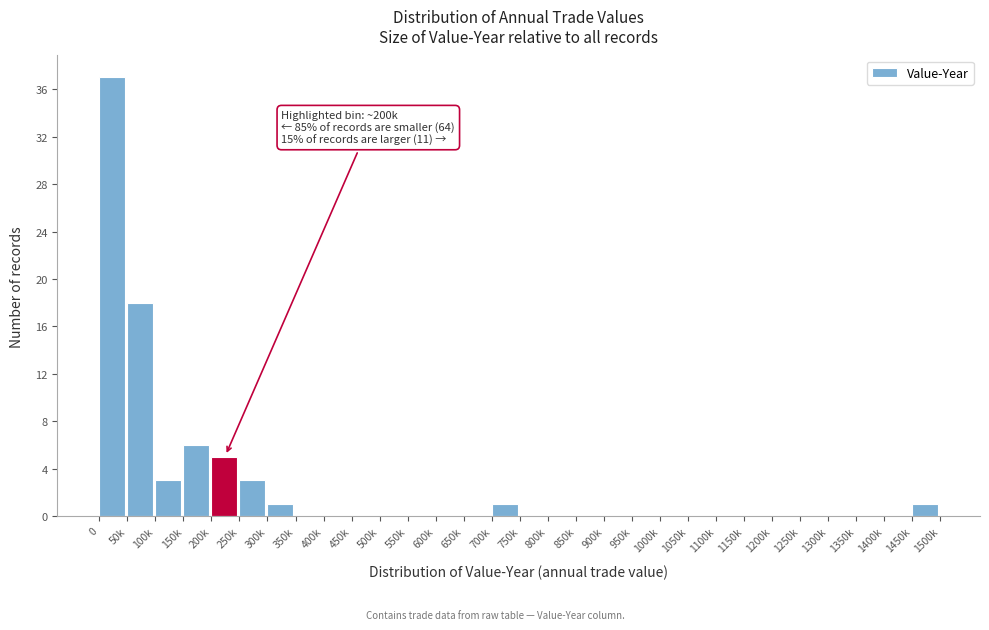

Reading left to right, transcribe all the data shown in this chart.

0=37	50k=18	100k=3	150k=6	200k=5	250k=3	300k=1	350k=0	400k=0	450k=0	500k=0	550k=0	600k=0	650k=0	700k=1	750k=0	800k=0	850k=0	900k=0	950k=0	1000k=0	1050k=0	1100k=0	1150k=0	1200k=0	1250k=0	1300k=0	1350k=0	1400k=0	1450k=1